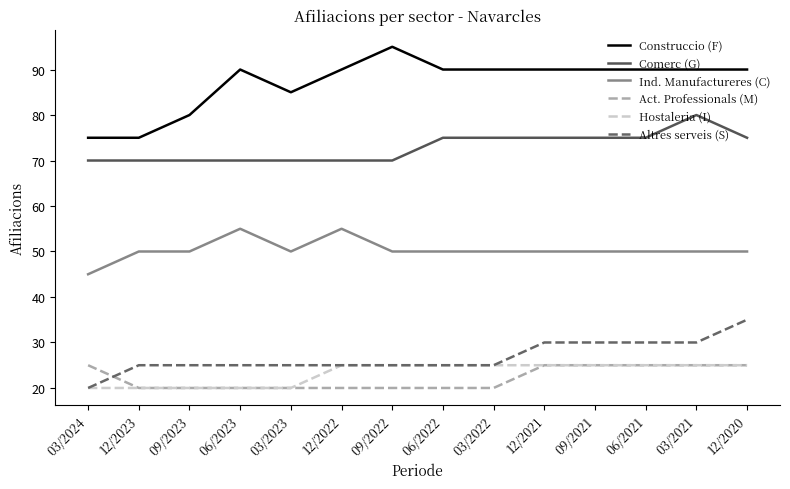

What position from the left is 06/2023?

4